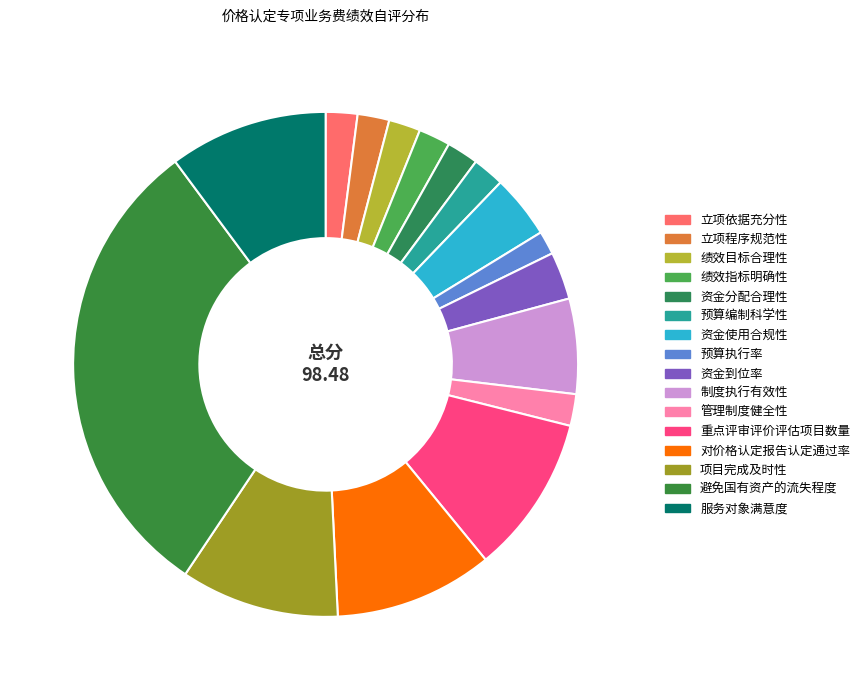

What percentage is the 预算执行率 slice, to the nearest percent?

2%